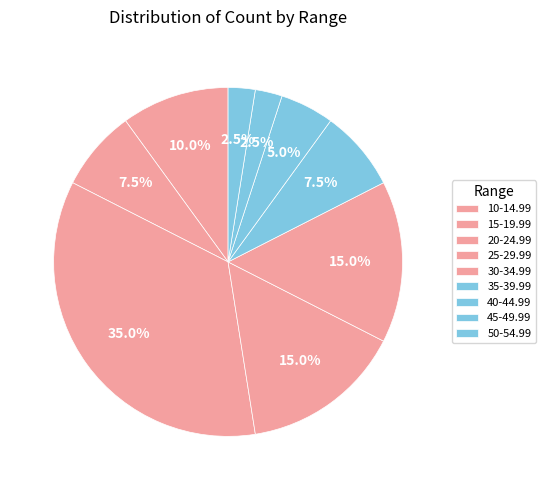

How many slices are in this pie chart?

9